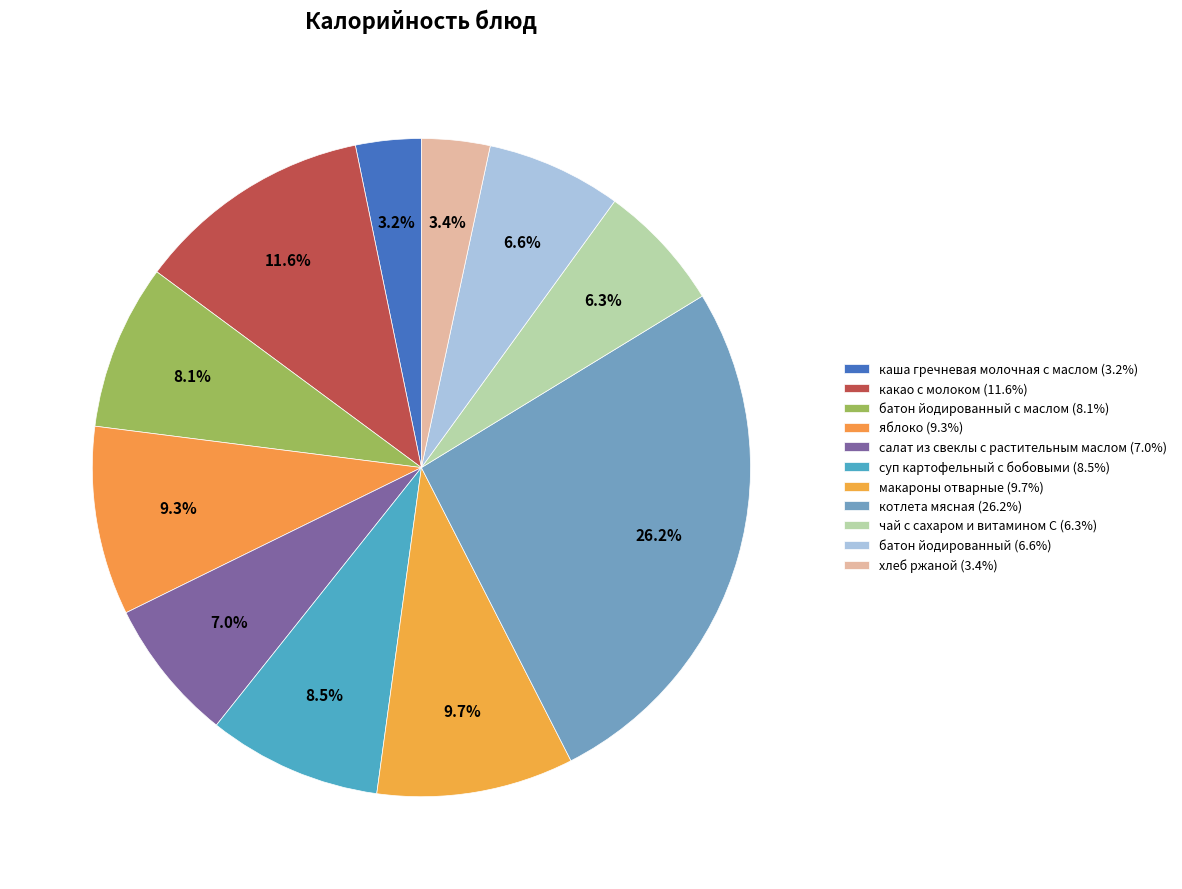

Count the number of slices in the pie.

11